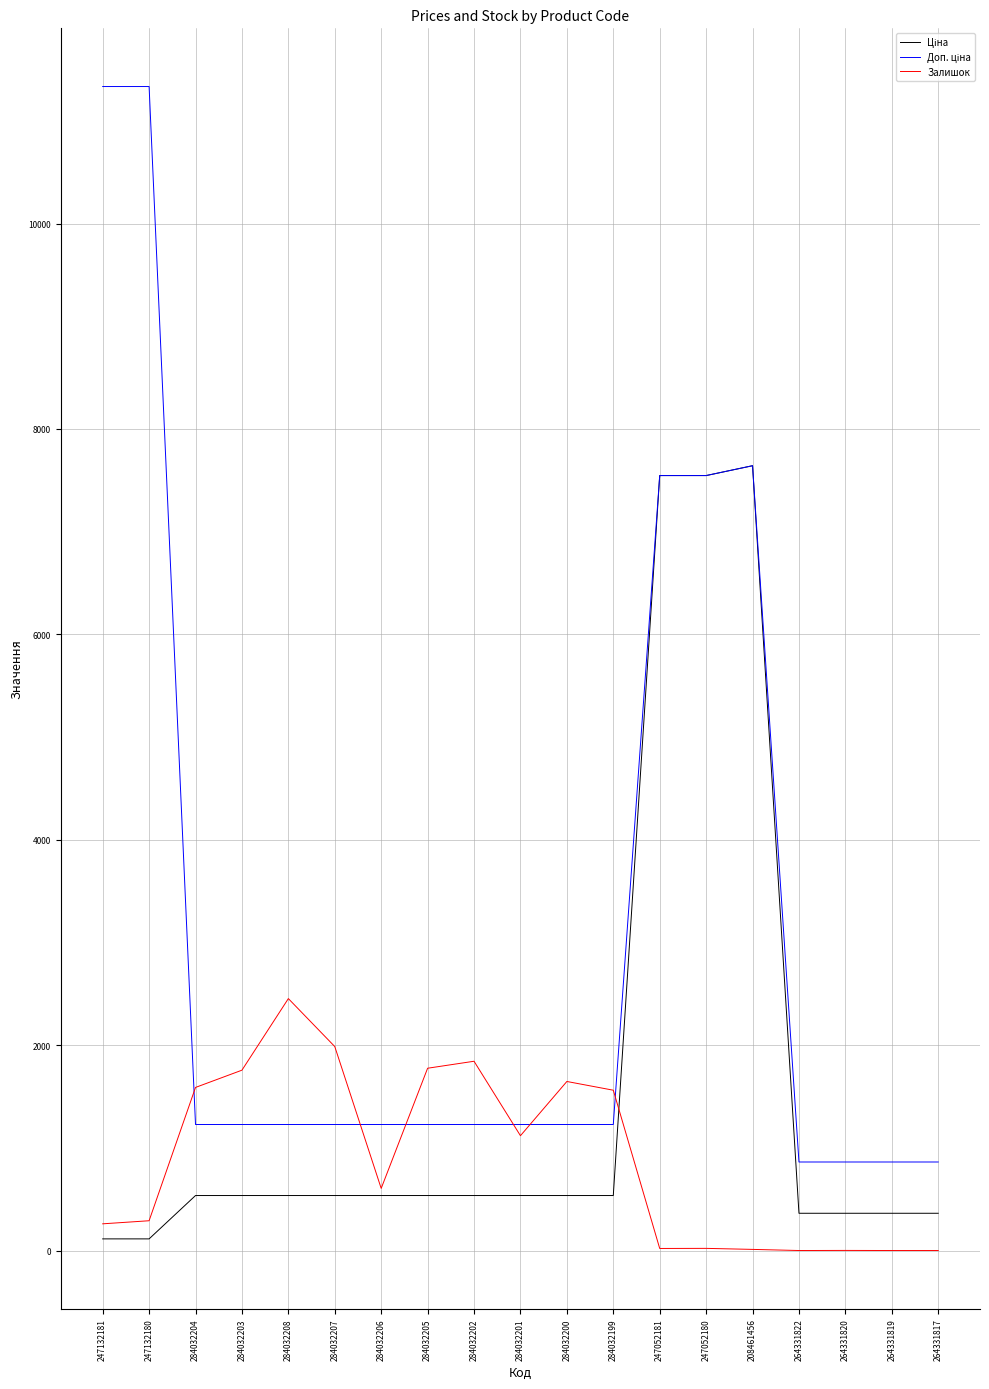

The Залишок series shows 1561.0 at 284032199. True or false?

True